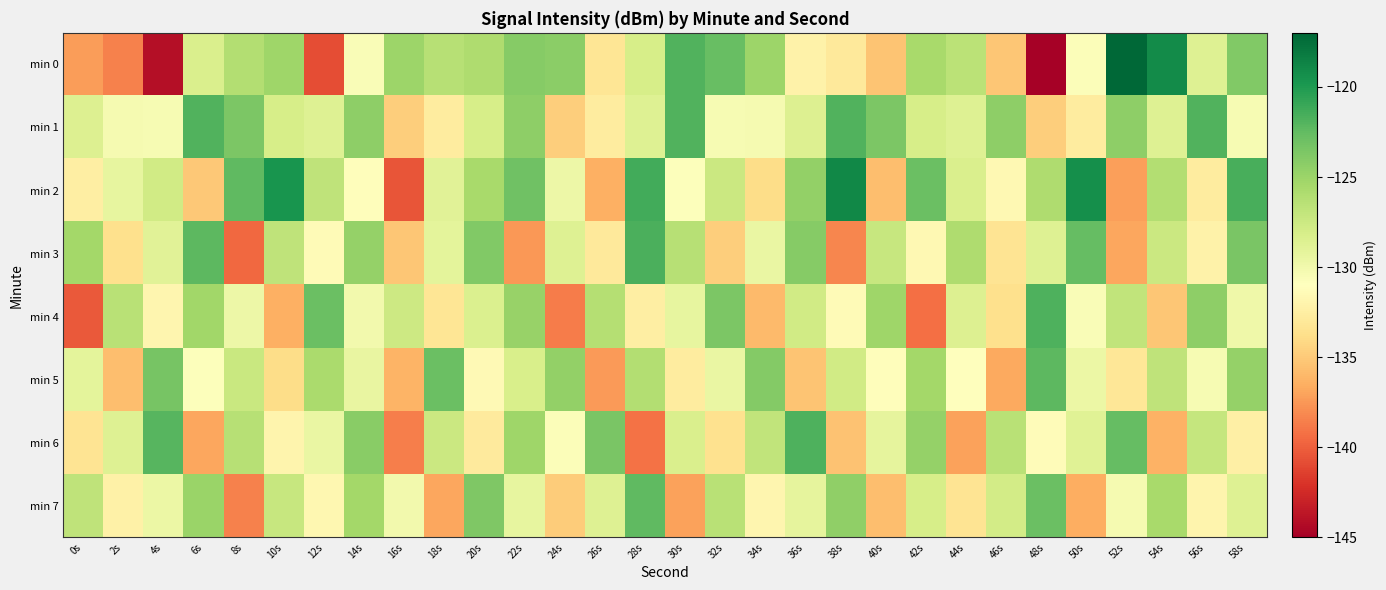

How many series are shown in this chart?

8